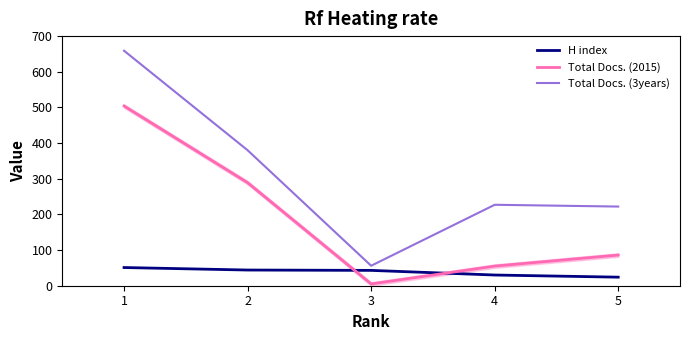

Rank the series by their maximum value, from highest to lowest.

Total Docs. (3years), Total Docs. (2015), H index